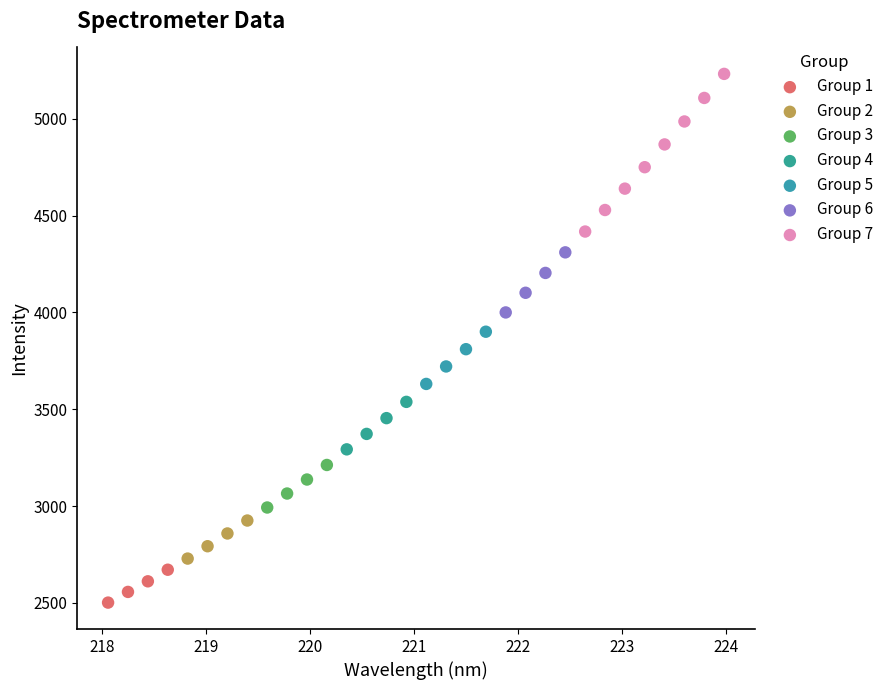

Which series reaches the minimum Y coordinate?

Group 1